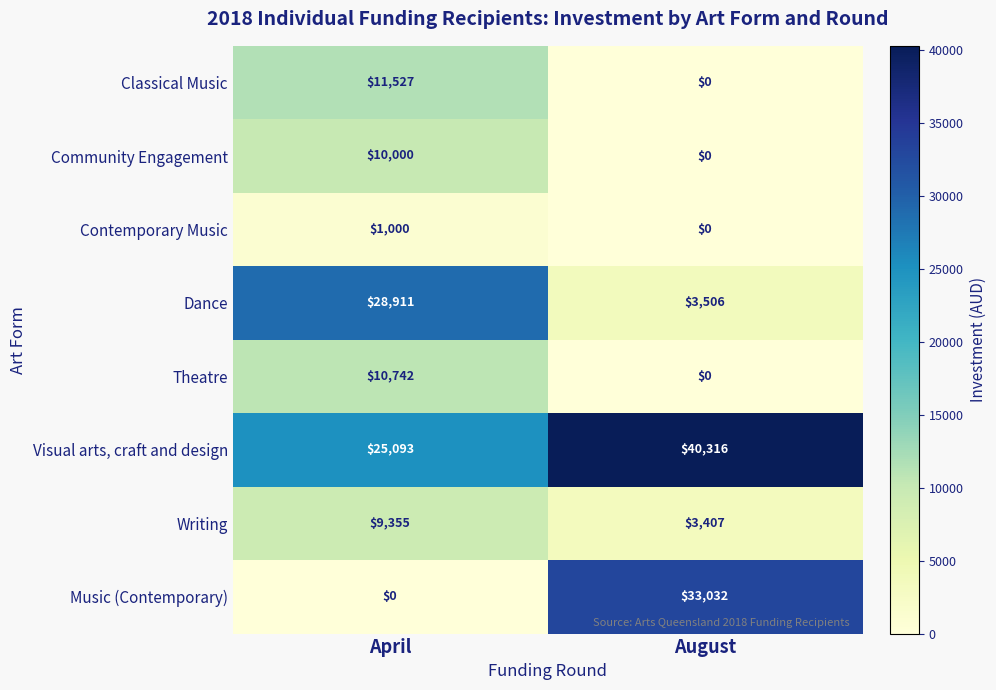

What is the difference between the highest and lowest values at April?

28911